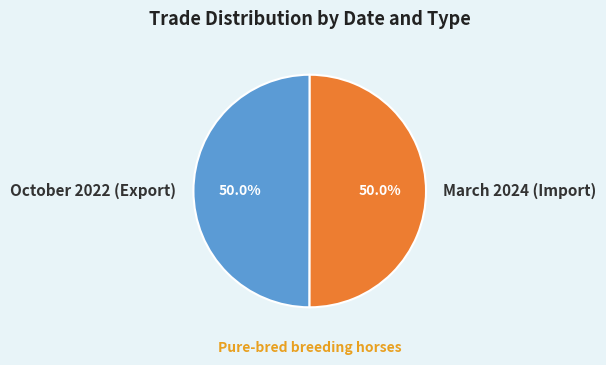

What is the ratio of the value at March 2024 (Import) to the value at October 2022 (Export)?

1.0